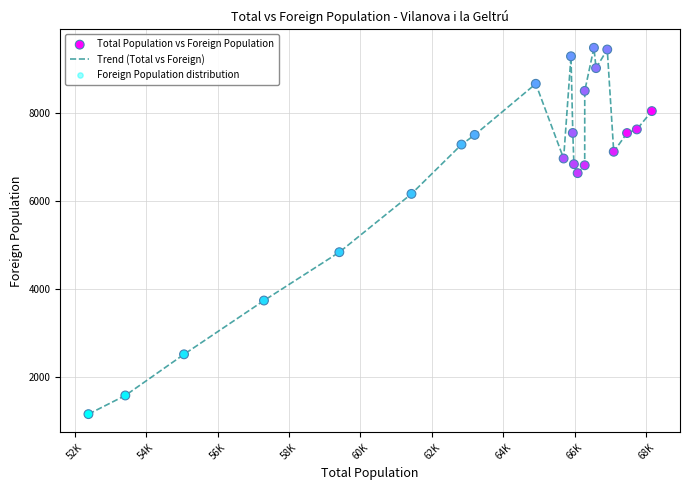

What is the smallest value displayed?

1153